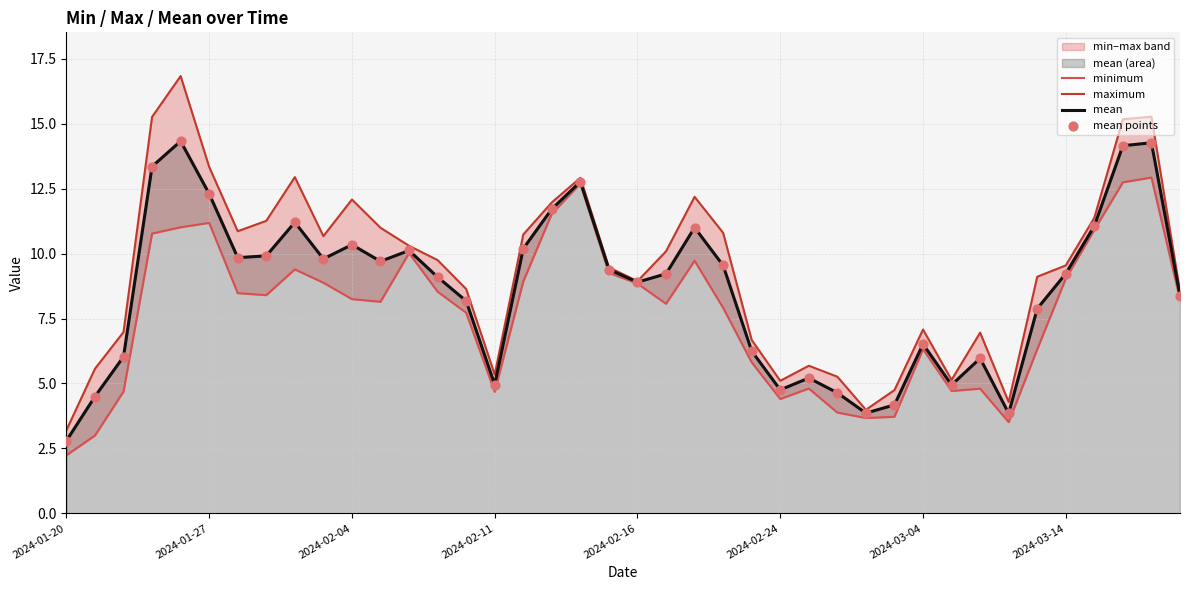

Which series has the largest total across all categories?

maximum